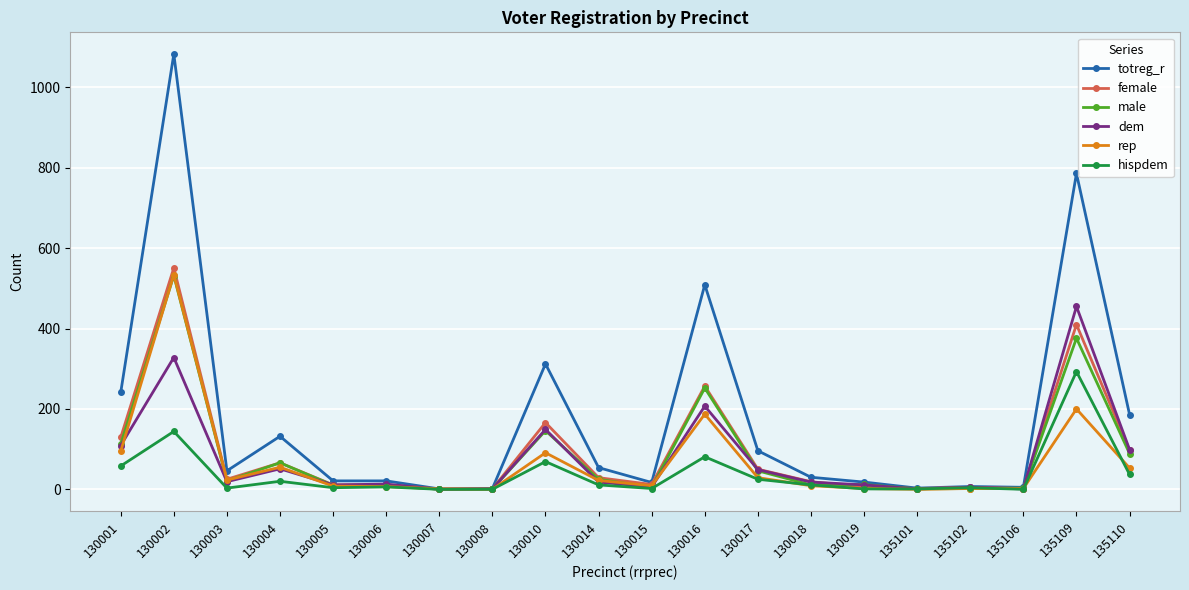

At which category is the sum across all series the highest?

130002